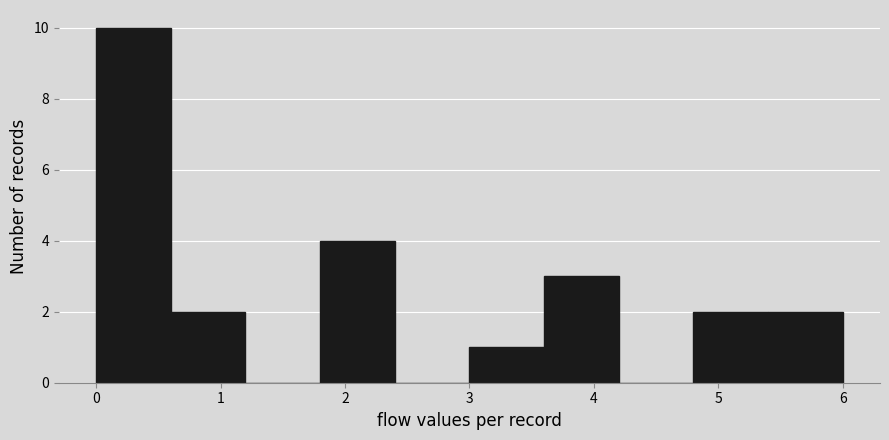

Over which range of the x-axis is the bar tallest?

0.0 to 0.6